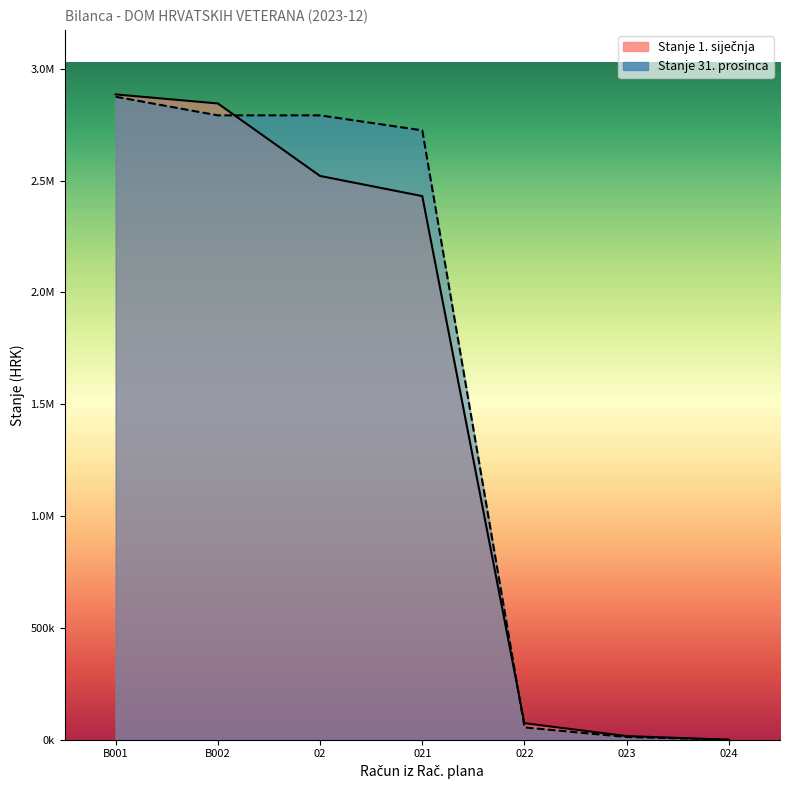

True or false: Stanje 31. prosinca has a value of 1541655.1 at 02.

False